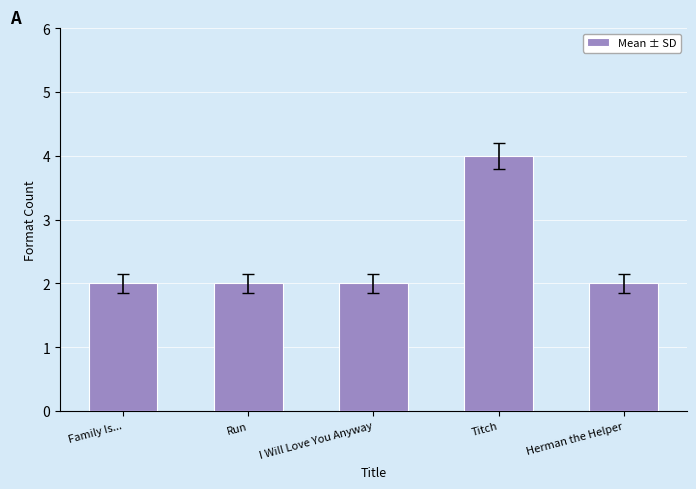

True or false: the data shows 7 at Titch.

False